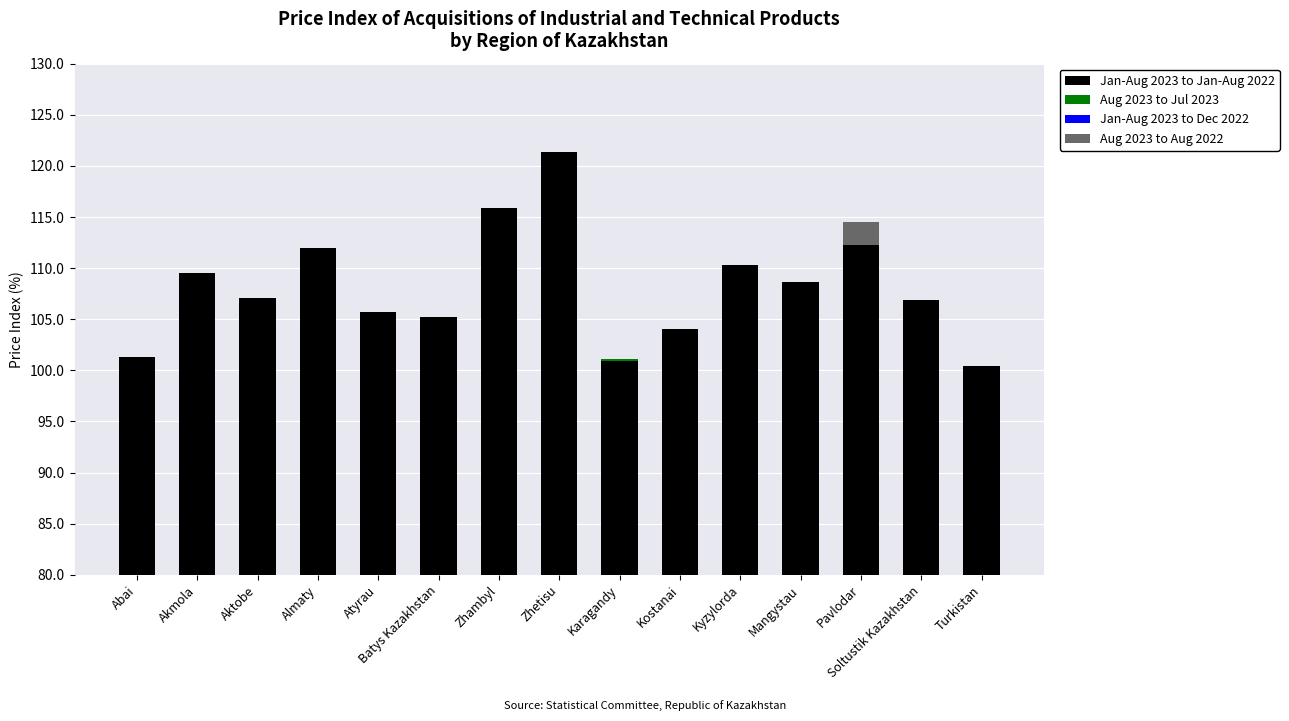

How many data points does each series have?

15